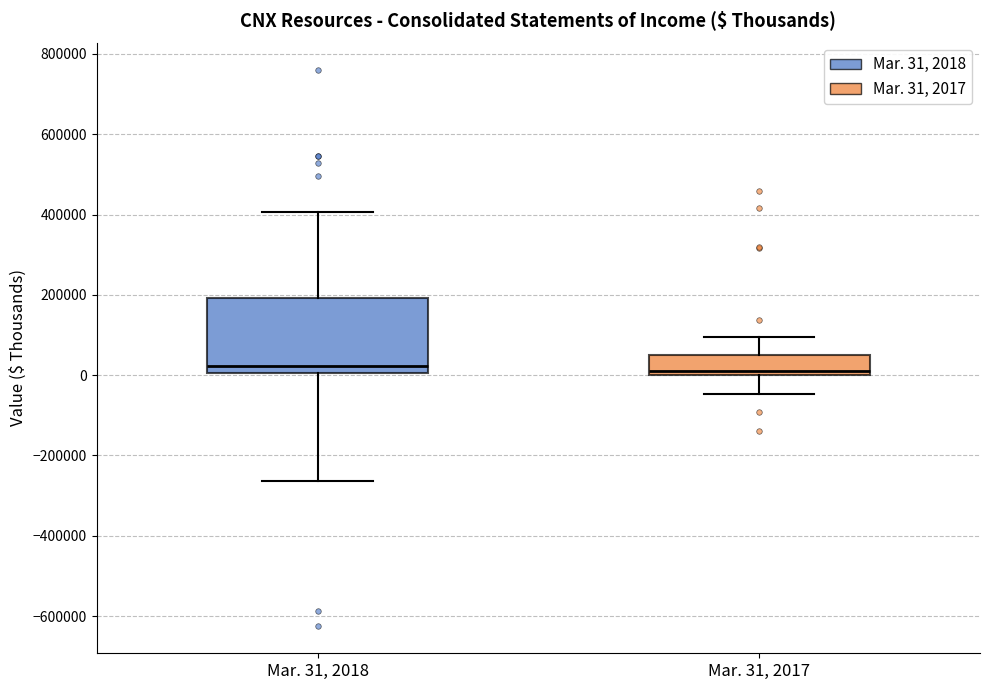

Reading left to right, read every box against the y-axis: the position of its median line, the range the box covers, and the ends of its whiskers. The values are not printed on the chart, so give them approximately, as read against the axis.

Mar. 31, 2018: median 20000, box 0 to 200000, whiskers -260000 to 400000
Mar. 31, 2017: median 0 (just above the box's lower edge), box 0 to 40000, whiskers -40000 to 100000